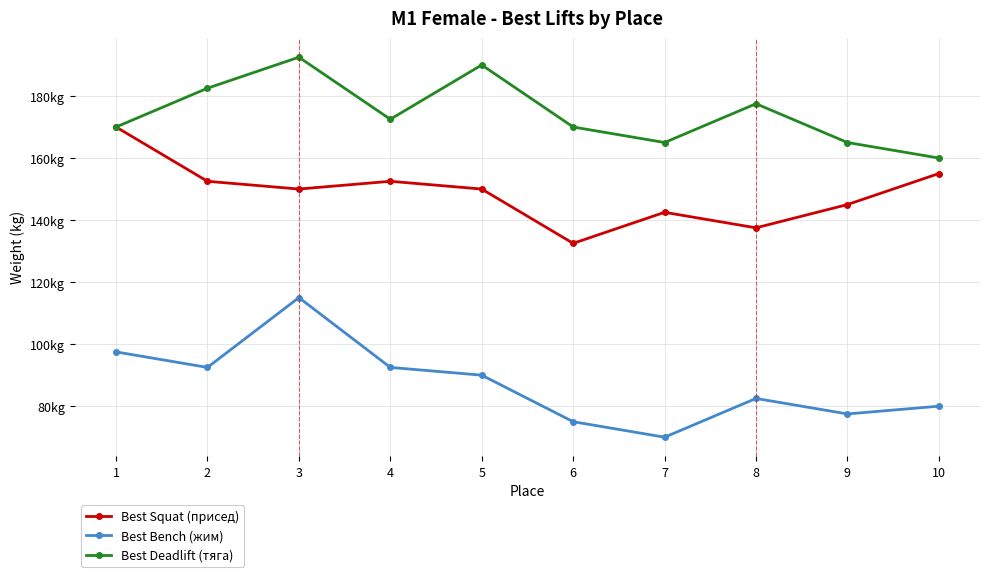

True or false: Best Bench (жим) and Best Deadlift (тяга) intersect in this chart.

False